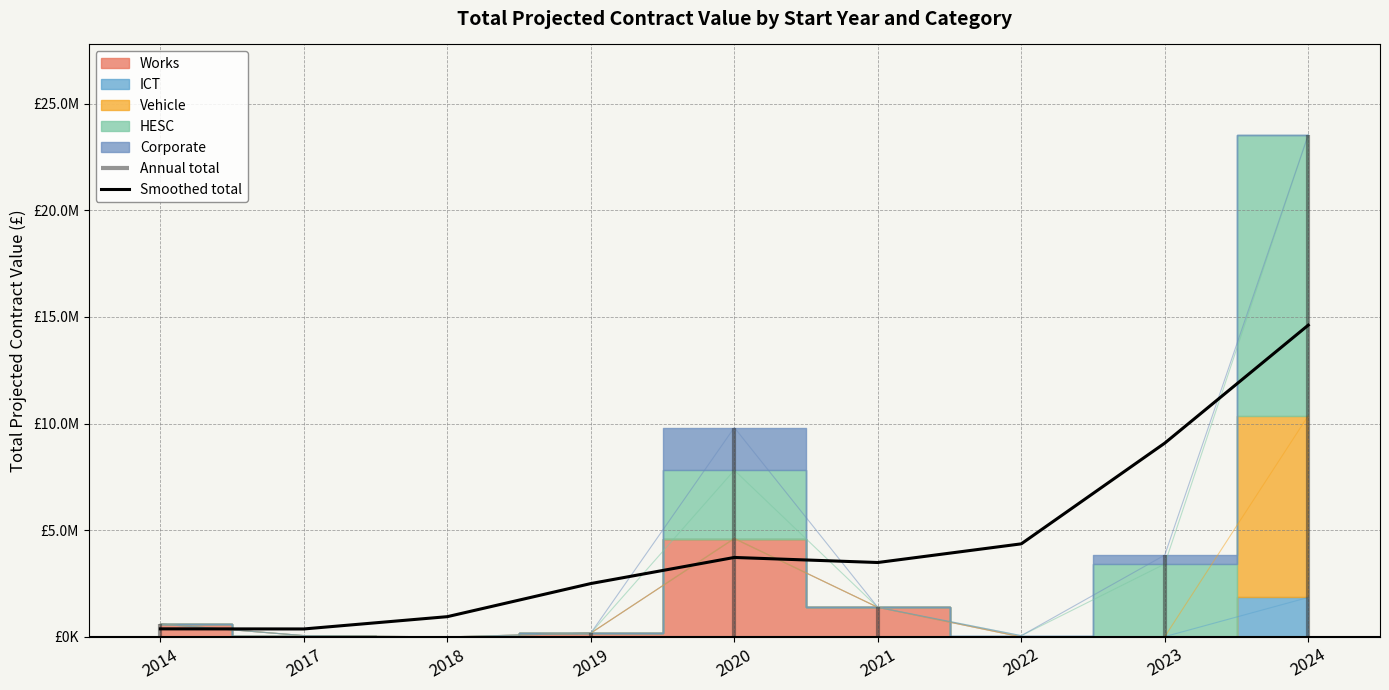

The chart shows a value of 378847.9 at 2014. True or false?

True